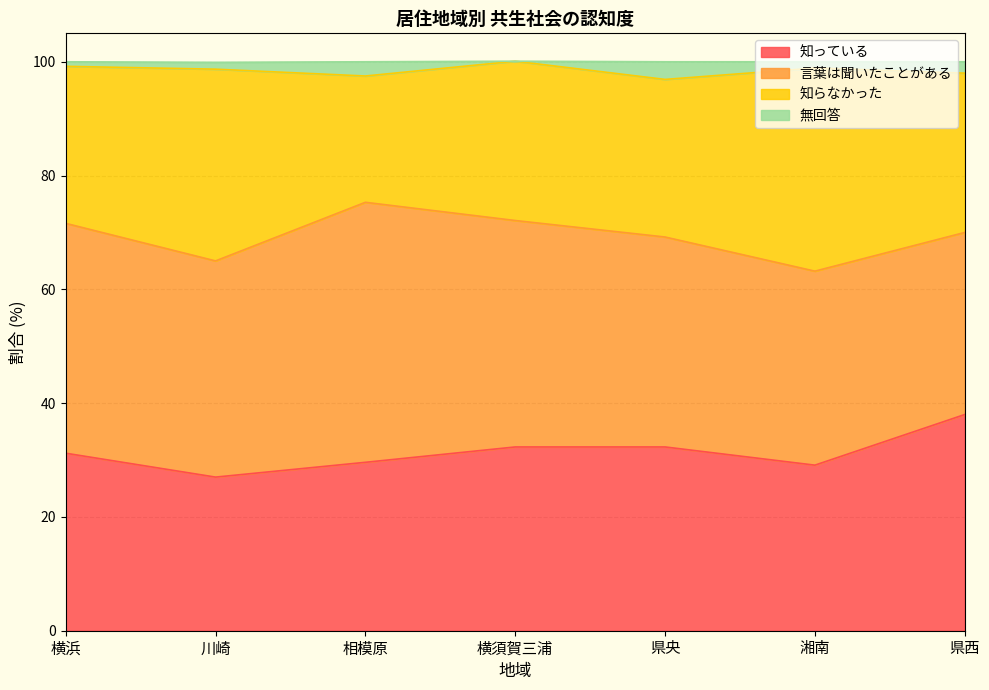

What position from the left is 県央?

5